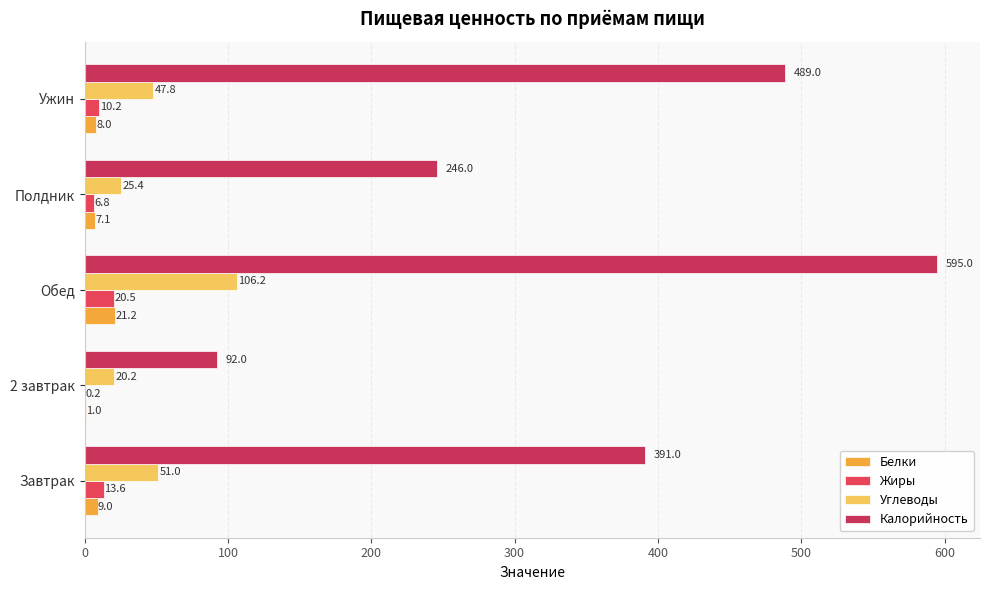

How many distinct data groups are displayed?

4